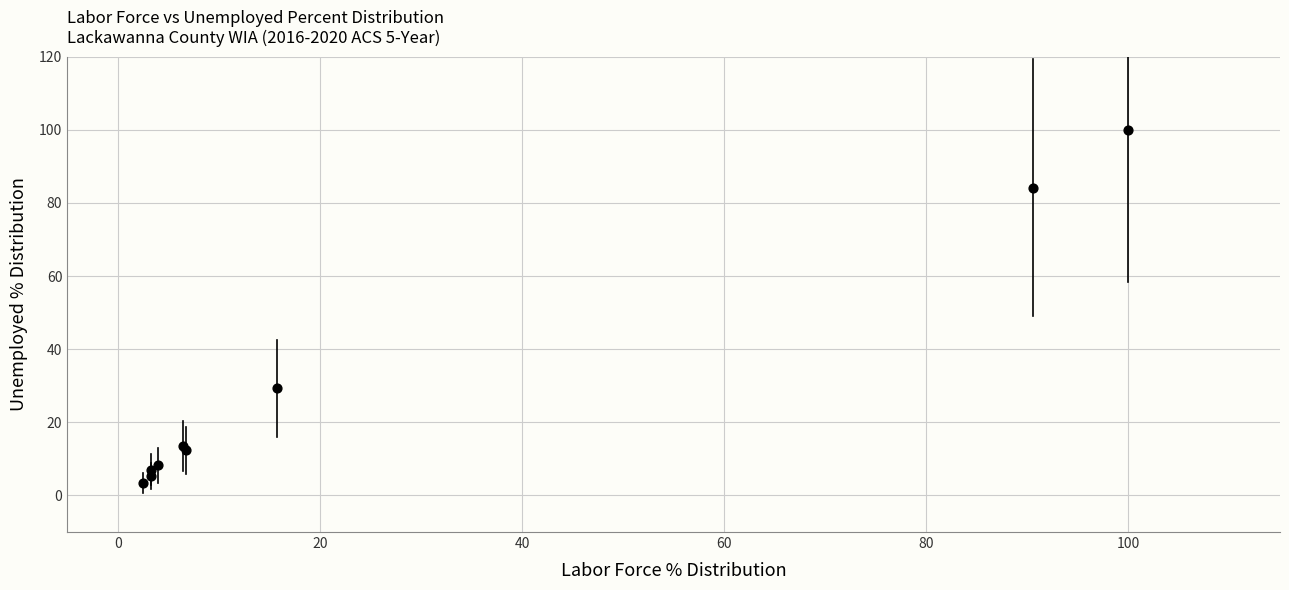

What Y value in the scatter plot is closest to 51?

29.3